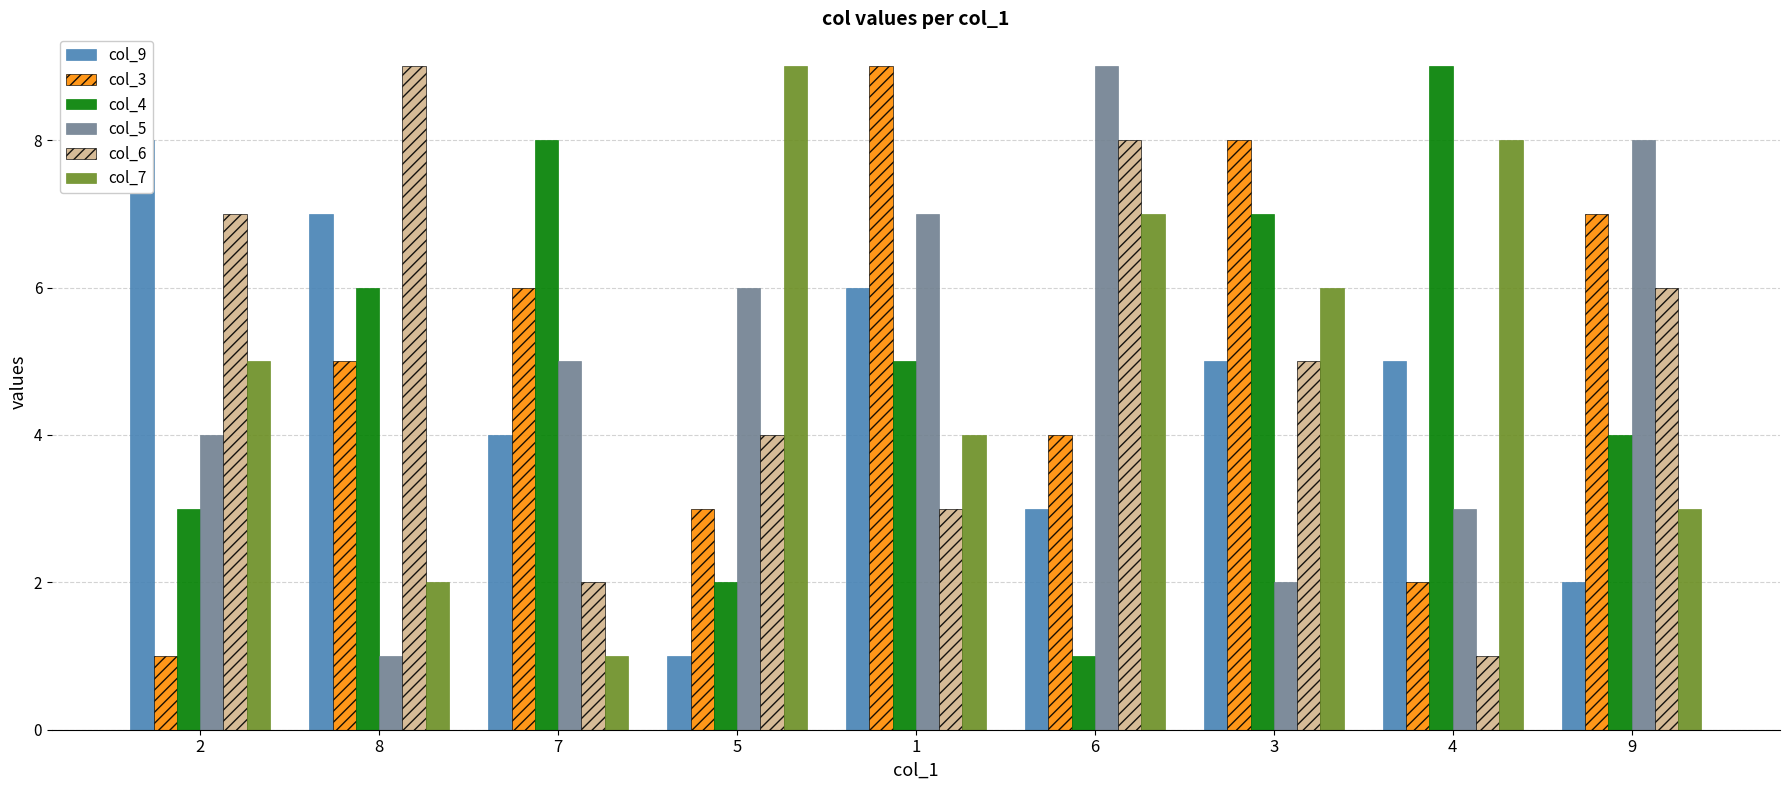

Reading right to left, list all the values displayed in this chart.

col_9: 9=2	4=5	3=5	6=3	1=6	5=1	7=4	8=7	2=8
col_3: 9=7	4=2	3=8	6=4	1=9	5=3	7=6	8=5	2=1
col_4: 9=4	4=9	3=7	6=1	1=5	5=2	7=8	8=6	2=3
col_5: 9=8	4=3	3=2	6=9	1=7	5=6	7=5	8=1	2=4
col_6: 9=6	4=1	3=5	6=8	1=3	5=4	7=2	8=9	2=7
col_7: 9=3	4=8	3=6	6=7	1=4	5=9	7=1	8=2	2=5